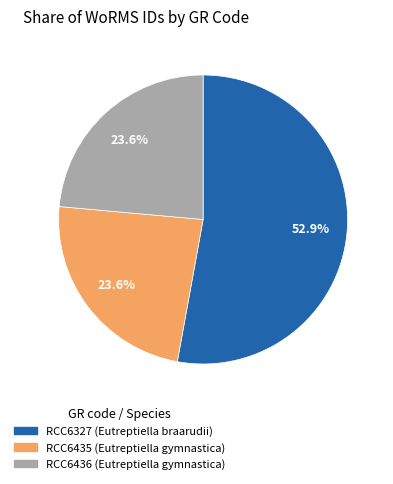

What percentage is NOT represented by RCC6435 (Eutreptiella gymnastica)?

76.4%